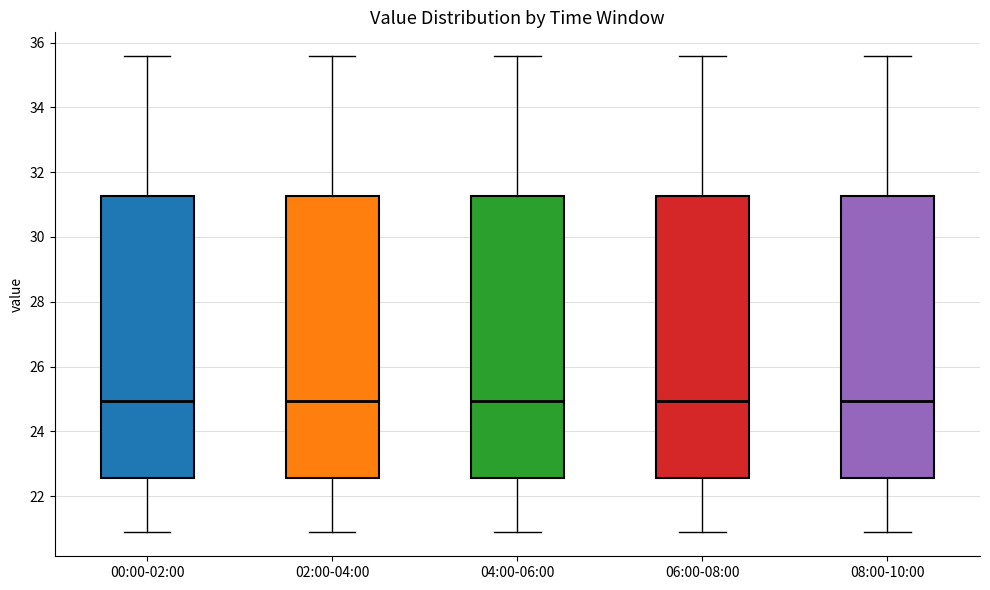

Where is the lower edge of the box for 04:00-06:00 on the y-axis? The values are not printed on the chart, so give them approximately, as read against the axis.

22.6